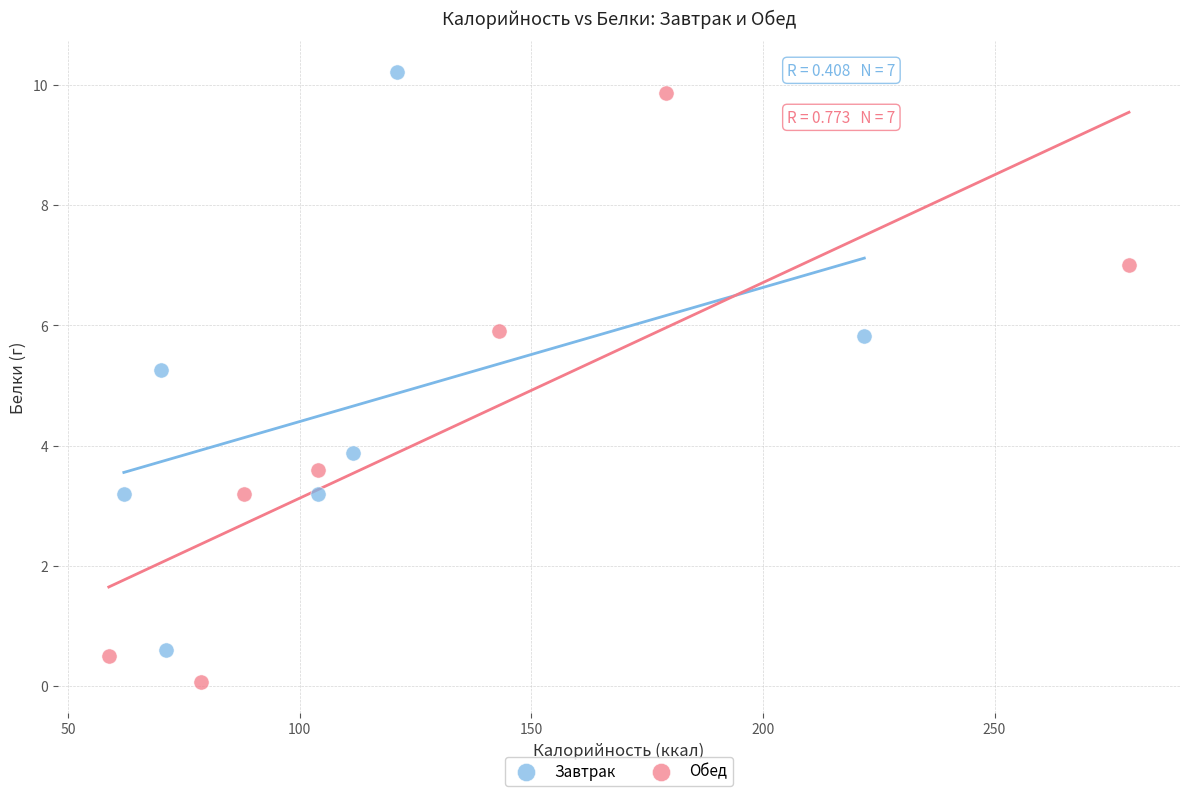

Which series reaches the minimum Y coordinate?

Обед